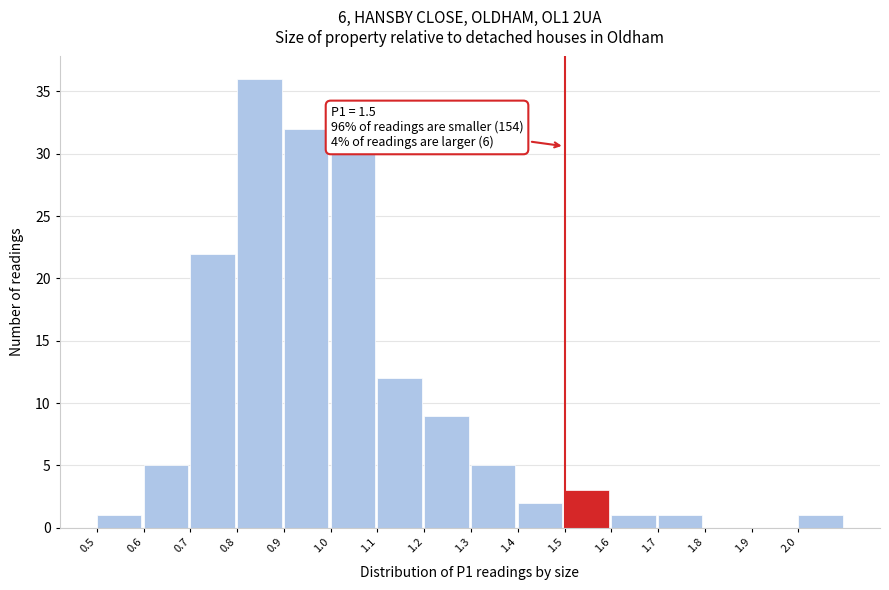

Which range on the x-axis has the tallest bar?

0.8 to 0.9